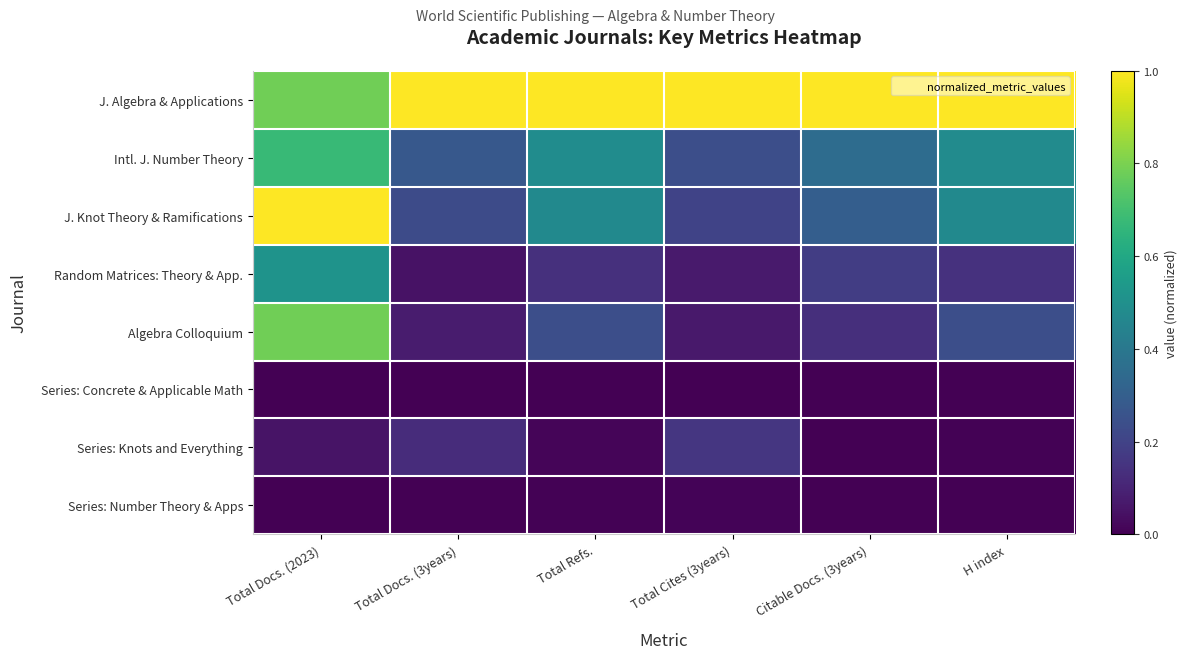

What is the maximum value shown in the chart?

1.0